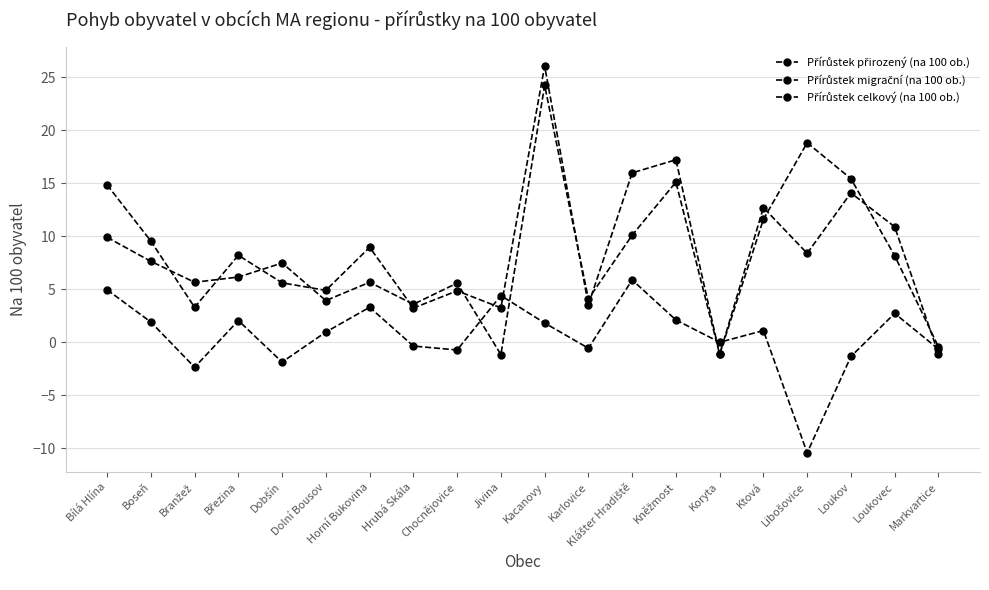

What is the greatest value displayed?

26.1